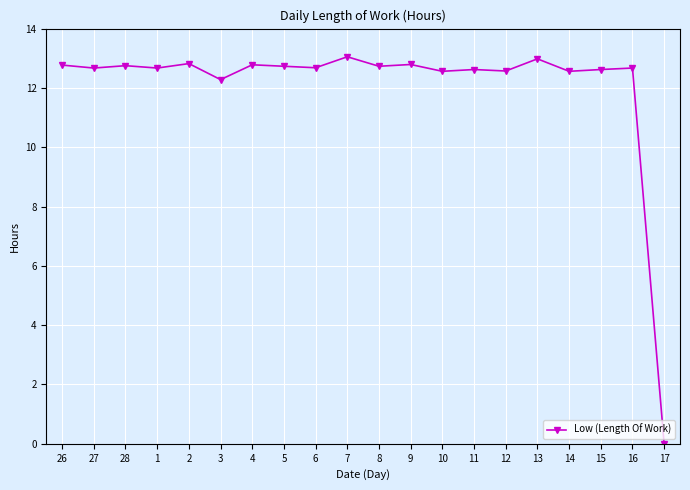

What is the sum of all values?

241.3